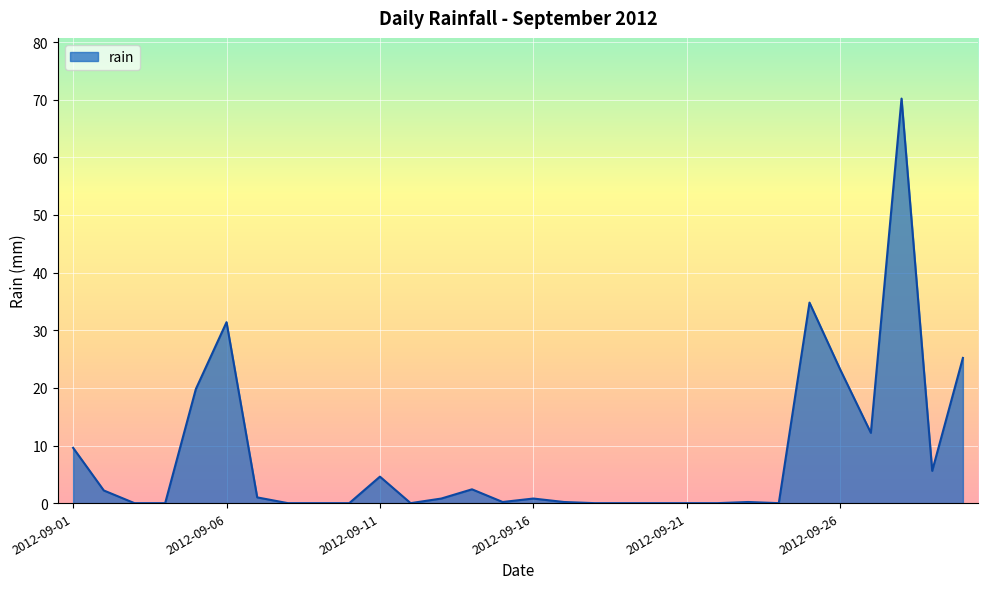

What is the difference between the maximum and minimum values?

70.2